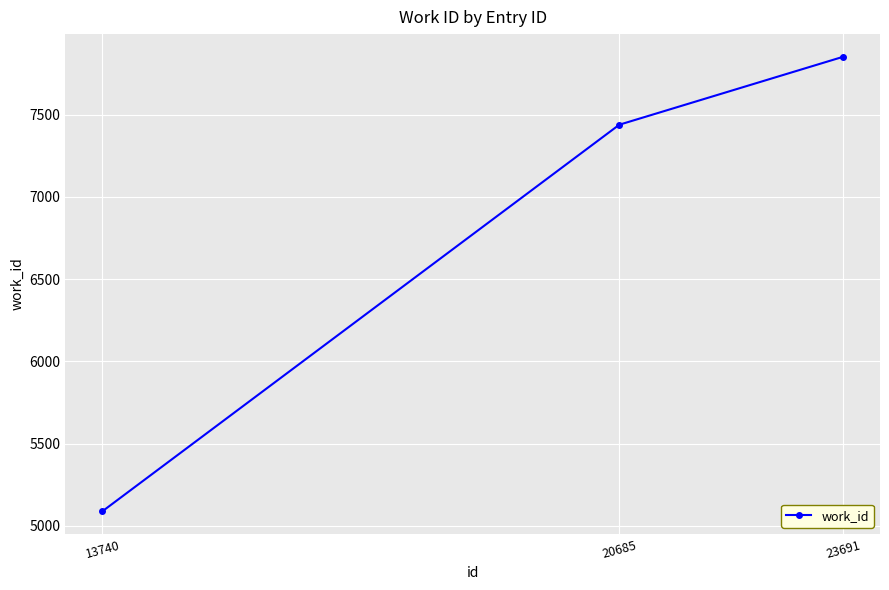

Between 20685 and 23691, which is larger?

23691